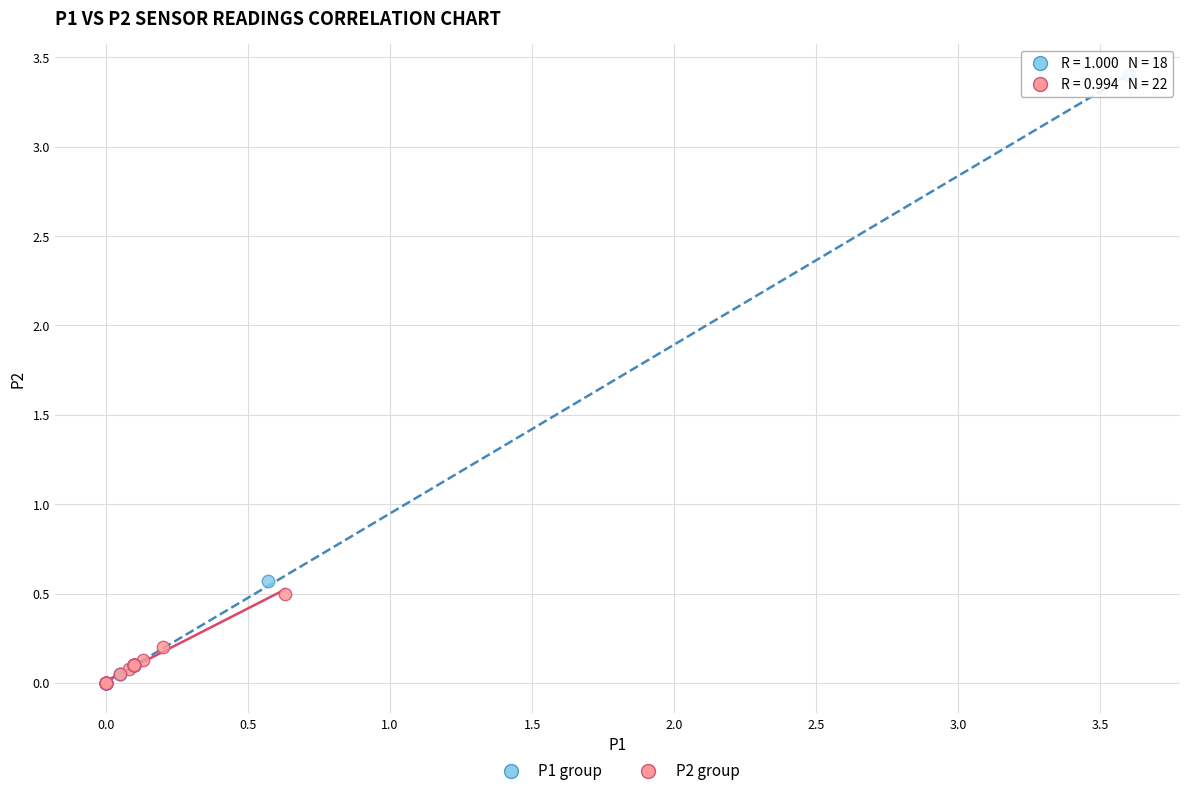

Which series has the largest Y range (max minus min)?

P1 group